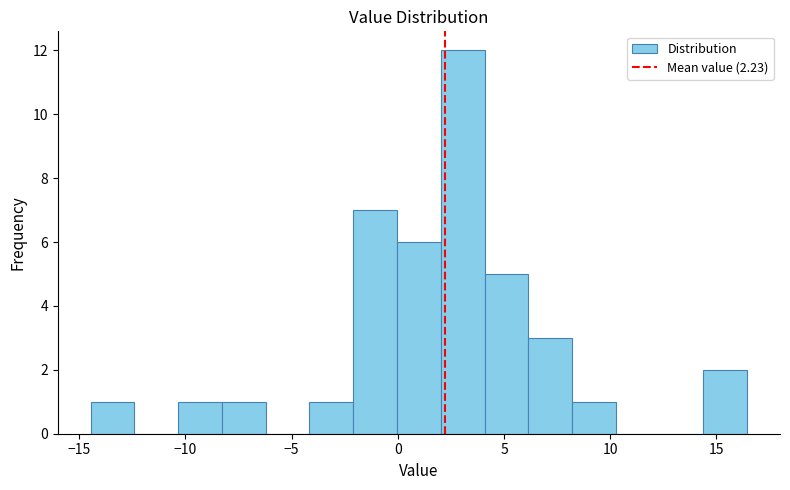

Reading left to right, transcribe this chart: for each bar, give the range it covers on the x-axis and its height. Neither the bar edges nor the heights are printed on the chart, so give them approximately, as read against the axes.

-14.5 to -12.5: 1
-12.5 to -10.5: 0
-10.5 to -8.5: 1
-8.5 to -6.0: 1
-6.0 to -4.0: 0
-4.0 to -2.0: 1
-2.0 to 0.0: 7
0.0 to 2.0: 6
2.0 to 4.0: 12
4.0 to 6.0: 5
6.0 to 8.0: 3
8.0 to 10.5: 1
10.5 to 12.5: 0
12.5 to 14.5: 0
14.5 to 16.5: 2